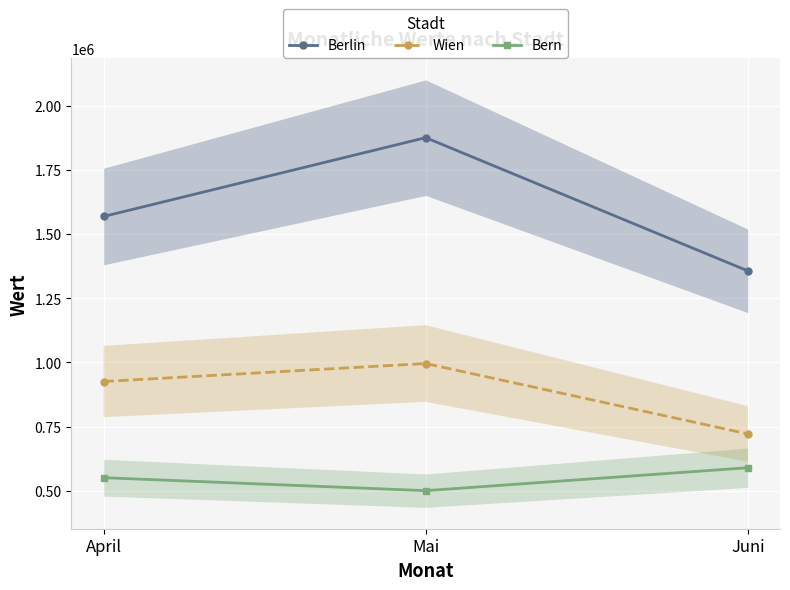

Count the number of categories in the chart.

3